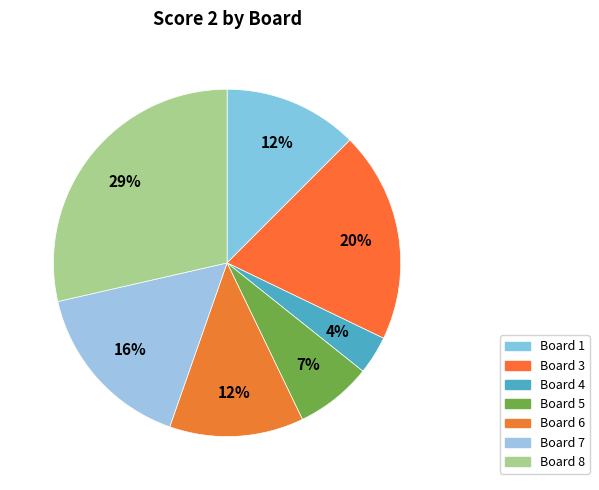

How many segments does this pie chart have?

7